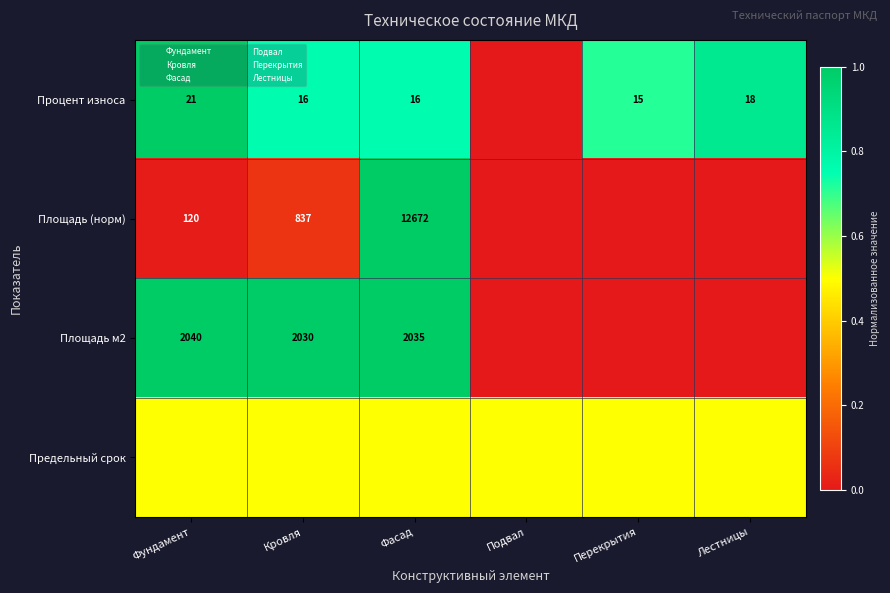

What is the average value of the Площадь м2 series?

0.5